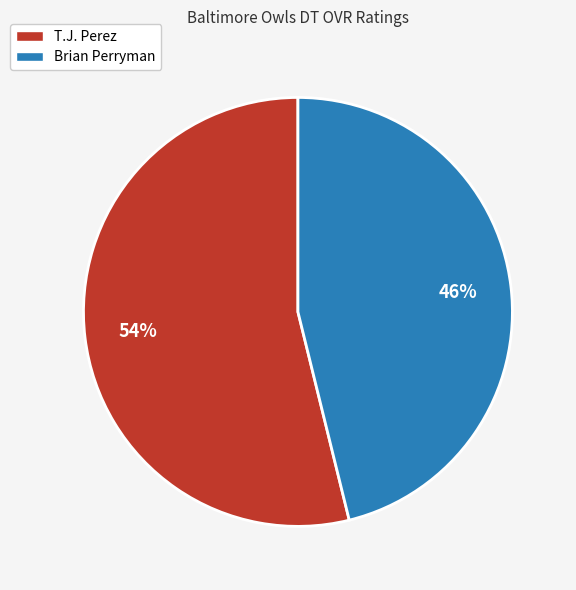

Which slice represents more than half of the pie?

T.J. Perez